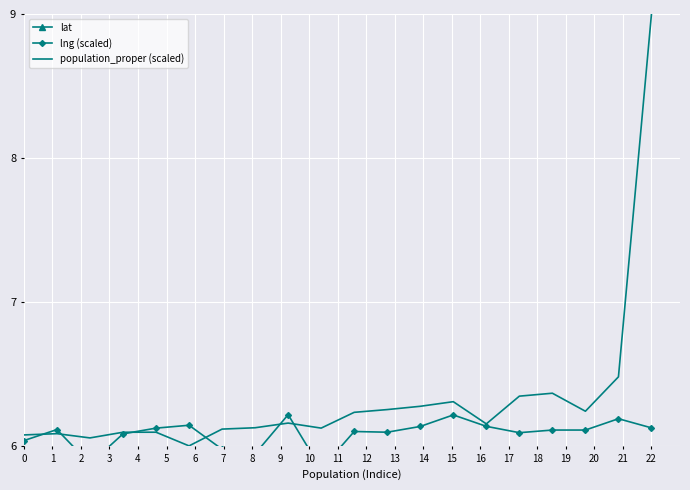

Where is the first local maximum for population_proper (scaled)?

1